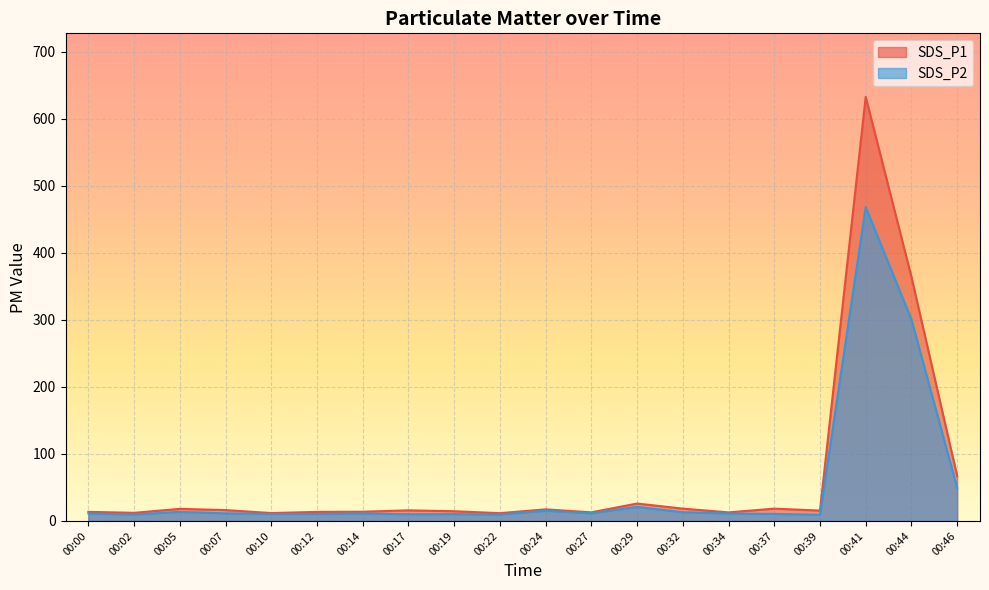

Where is the first local maximum for SDS_P1?

00:05